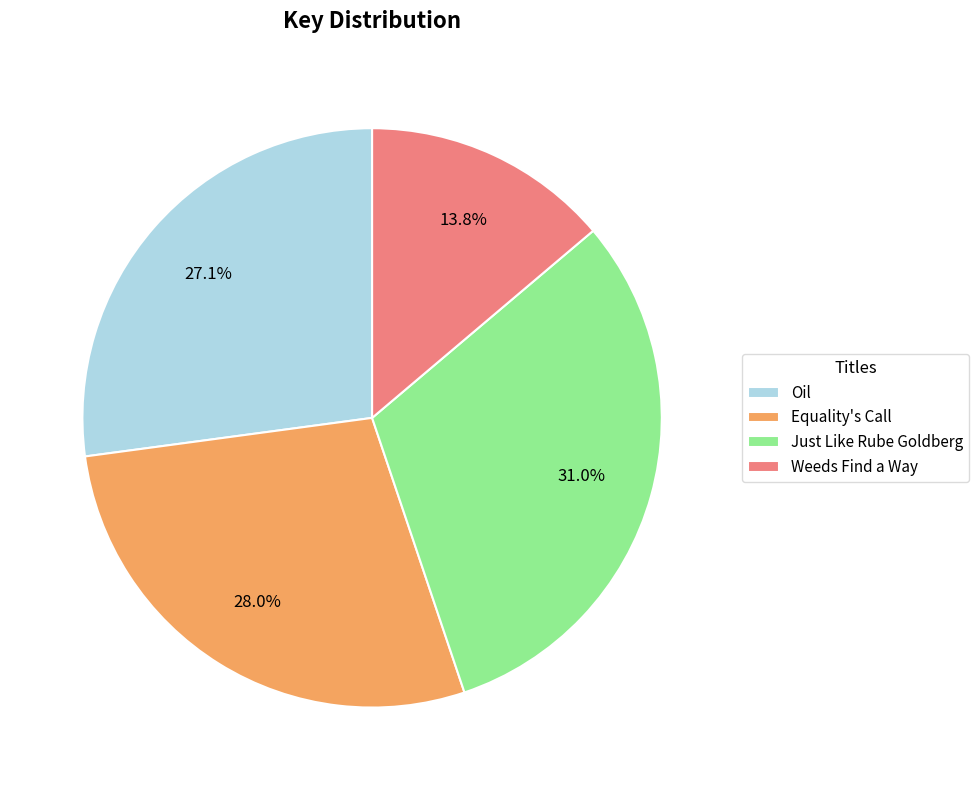

Is Just Like Rube Goldberg the majority of the pie?

No